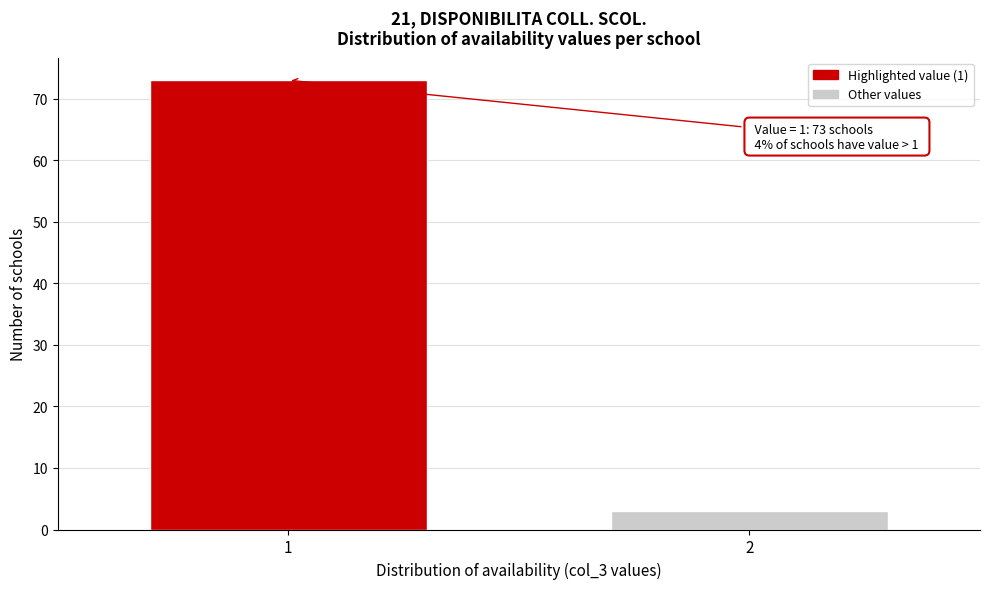

Reading right to left, extract all data points from this chart.

3	73